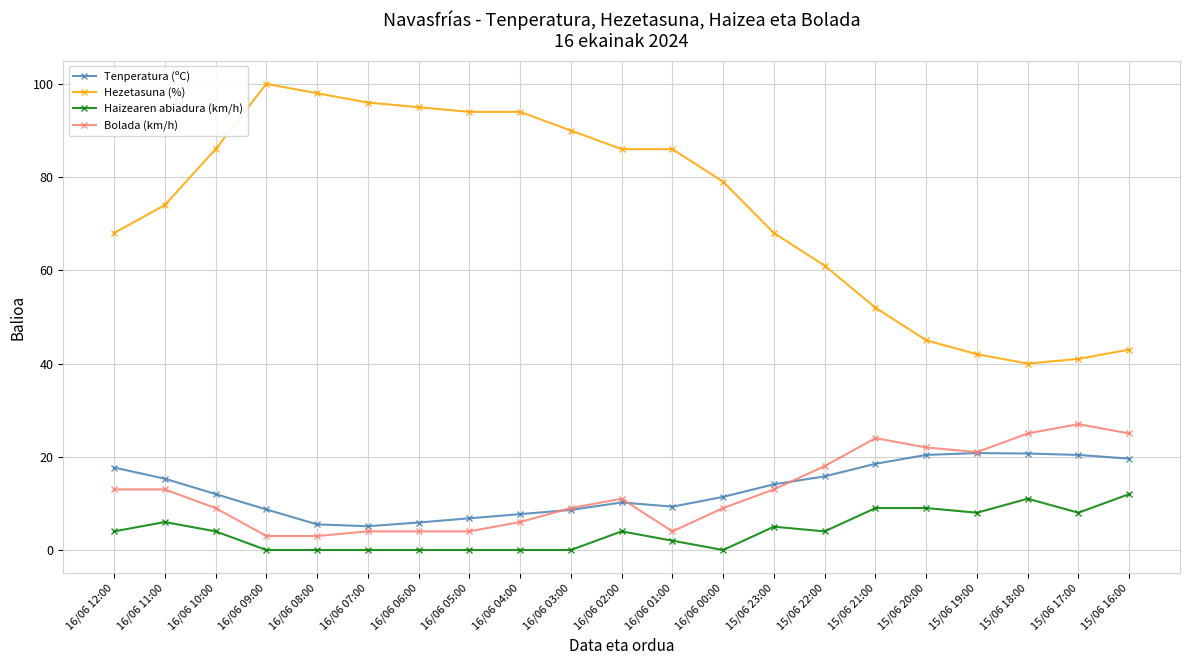

What is the spread (max minus min) of values at 16/06 00:00?

79.0